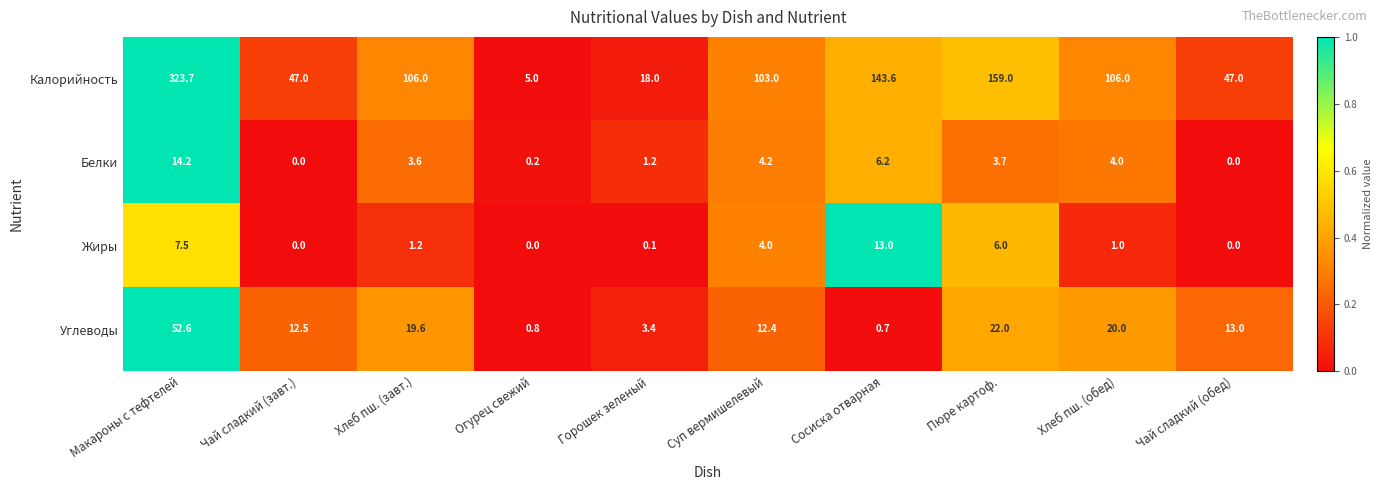

What is the maximum value shown in the chart?

323.7